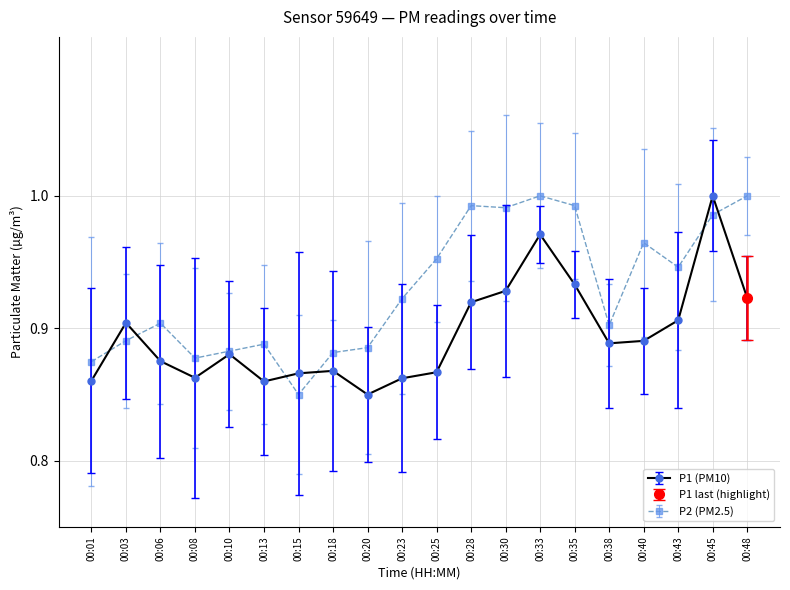

True or false: P2 has more than 2 interior local peaks.

True